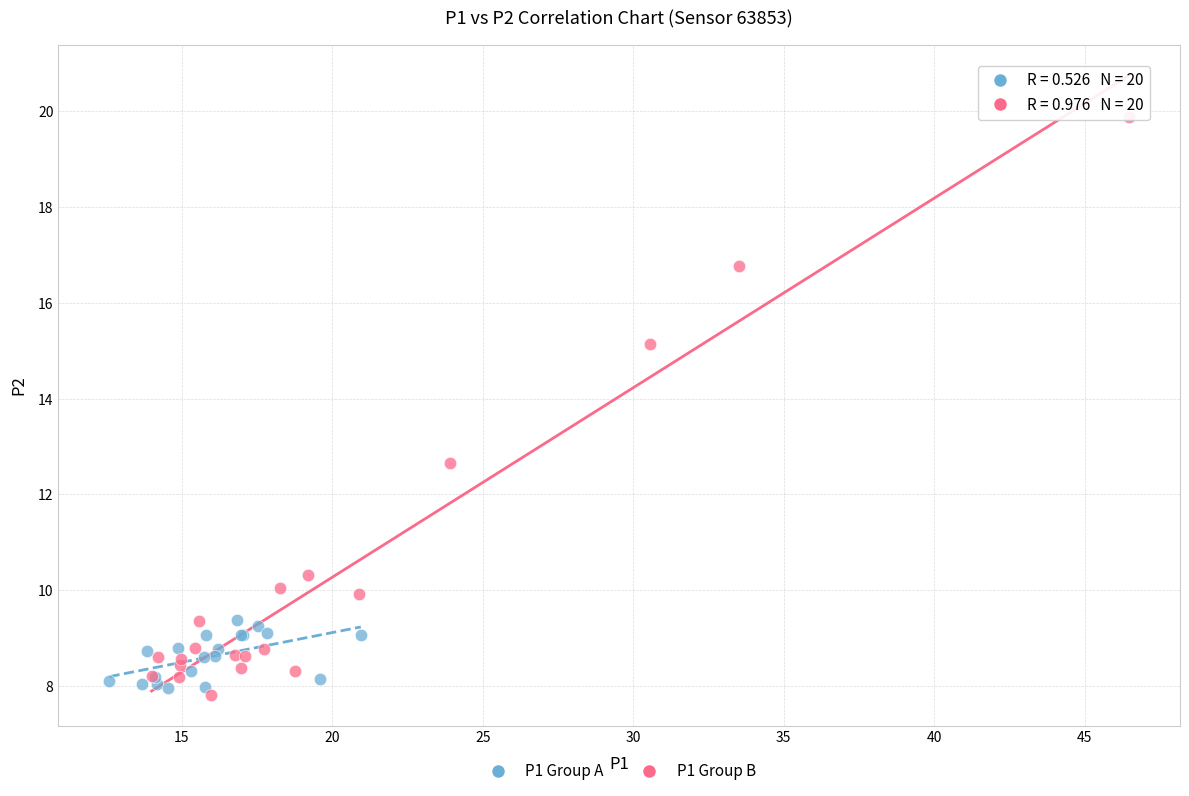

Which series has the largest Y range (max minus min)?

P1 Group B